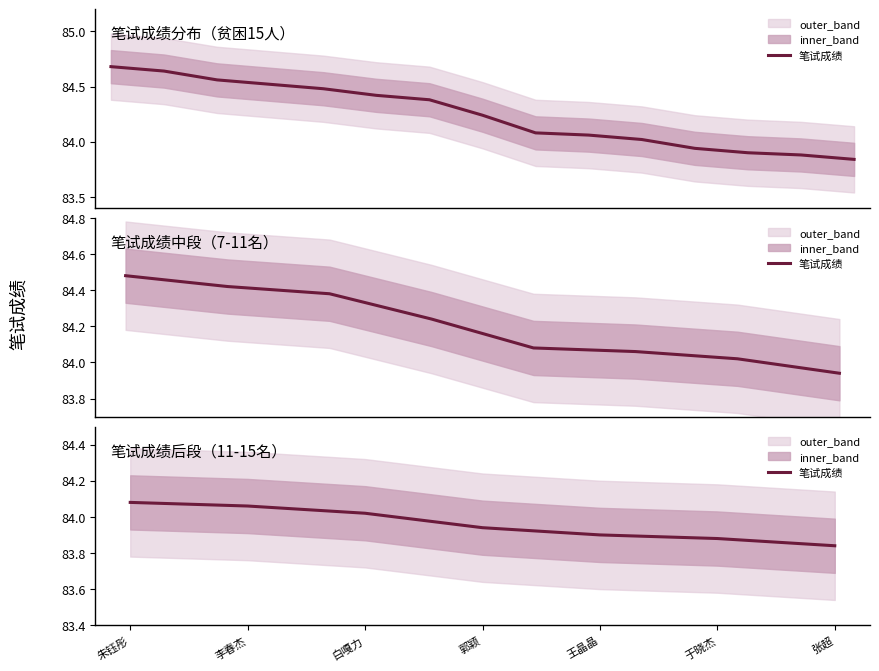

What position from the right is 朱钰彤?

7